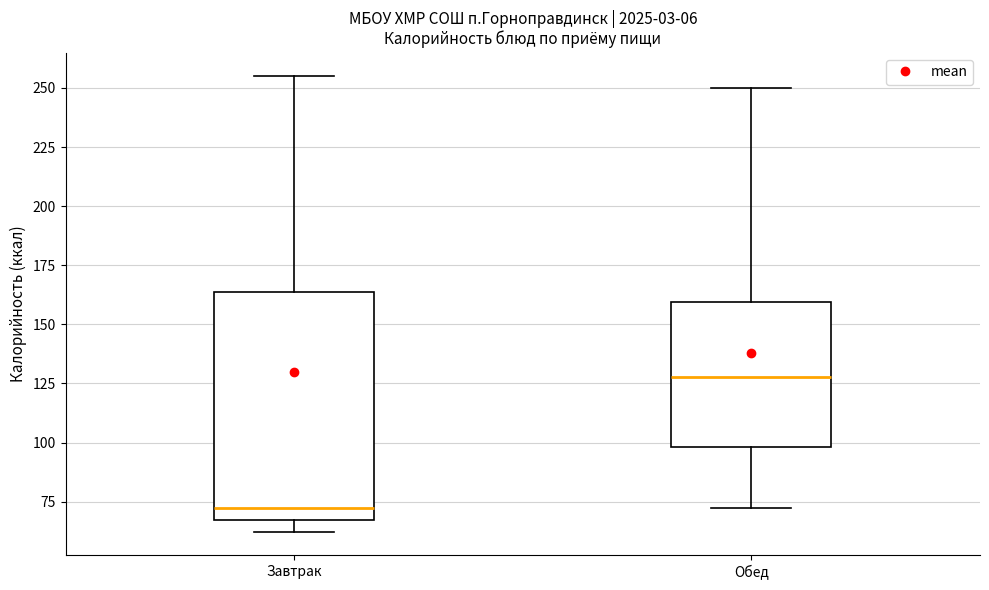

Reading left to right, read every box against the y-axis: the position of its median line, the range the box covers, and the ends of its whiskers. The values are not printed on the chart, so give them approximately, as read against the axis.

Завтрак: median 70, box 65 to 165, whiskers 60 to 255
Обед: median 130, box 100 to 160, whiskers 70 to 250